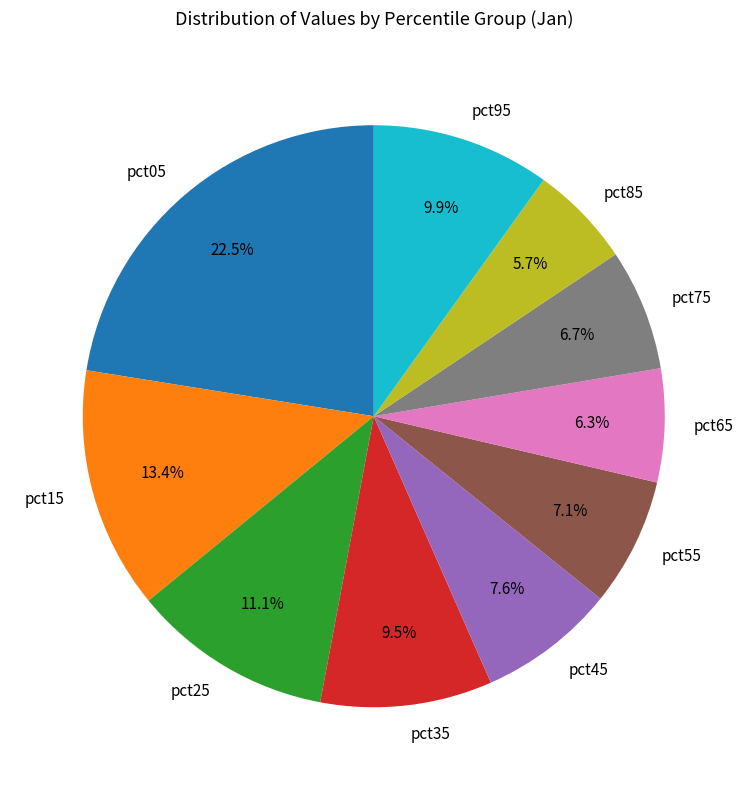

Which slice is the smallest?

pct85